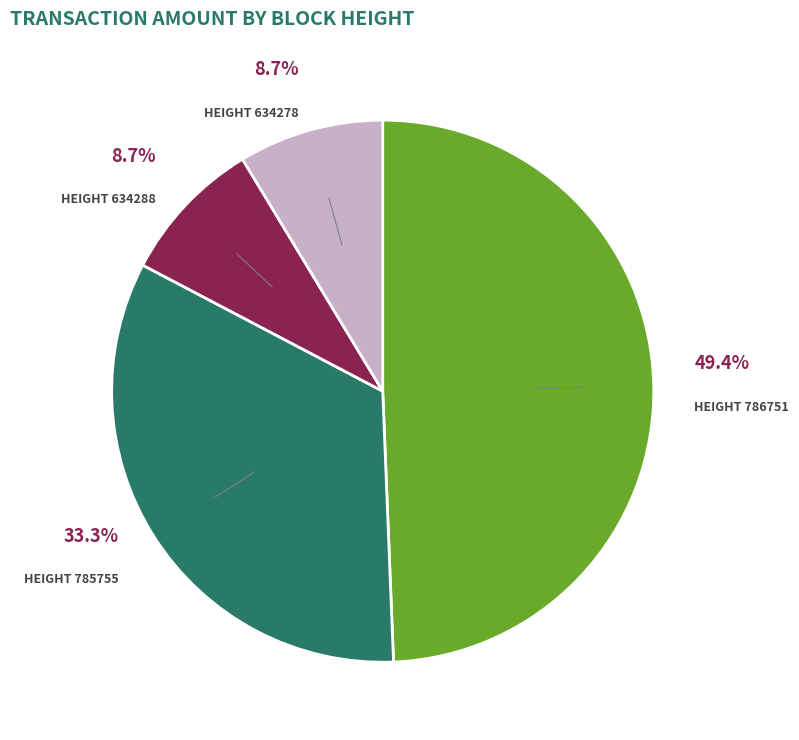

Does any single category account for the majority?

No